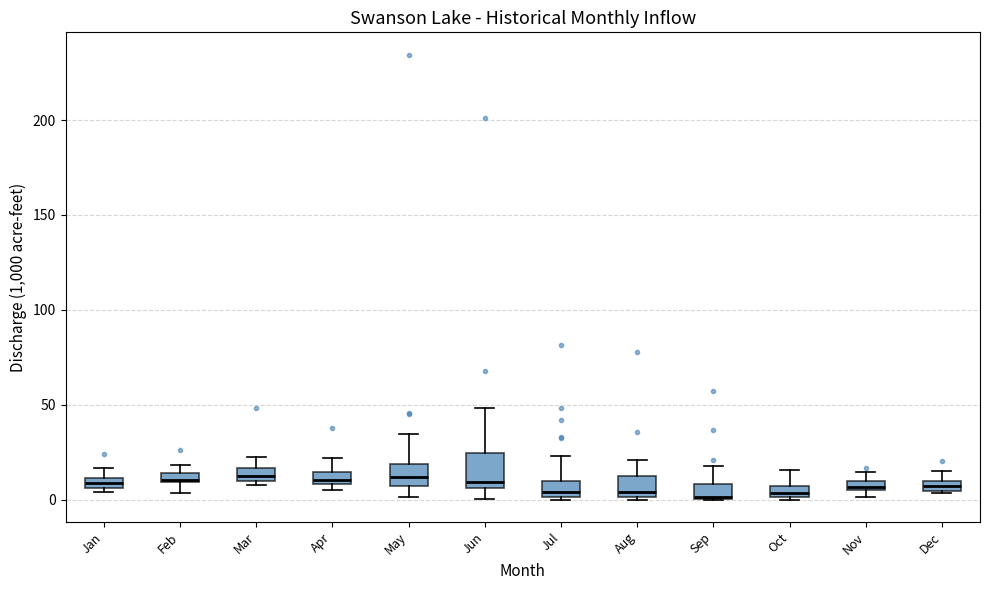

Comparing the boxes themselves (not the whiskers), which one is the tallest?

Jun